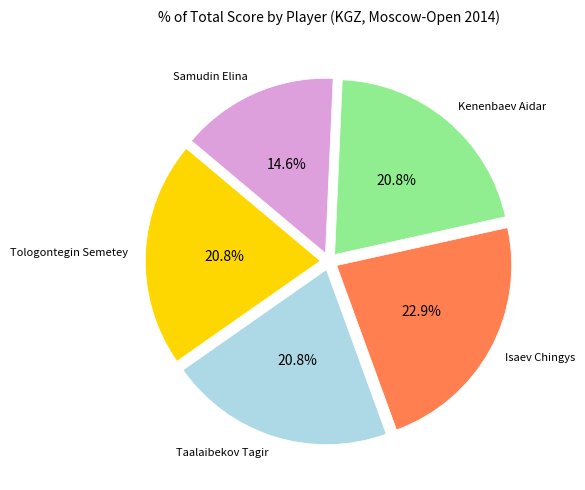

Does any single category account for the majority?

No